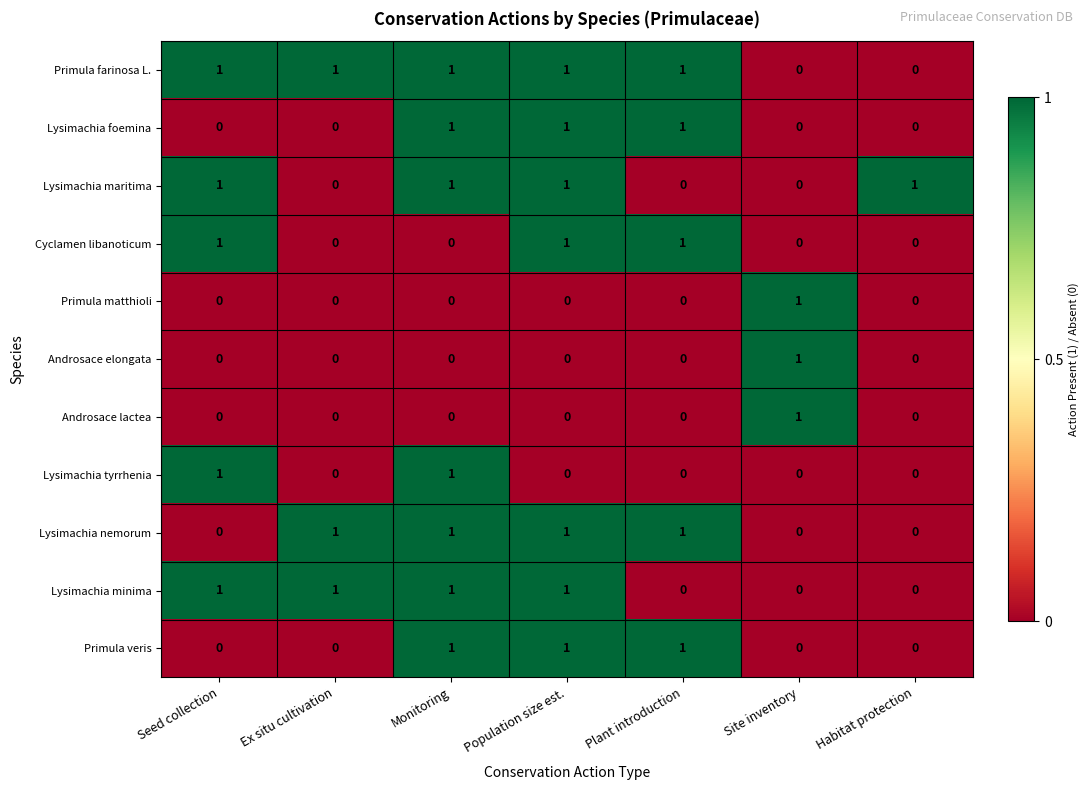

What is the total value across all series at Site inventory?

3